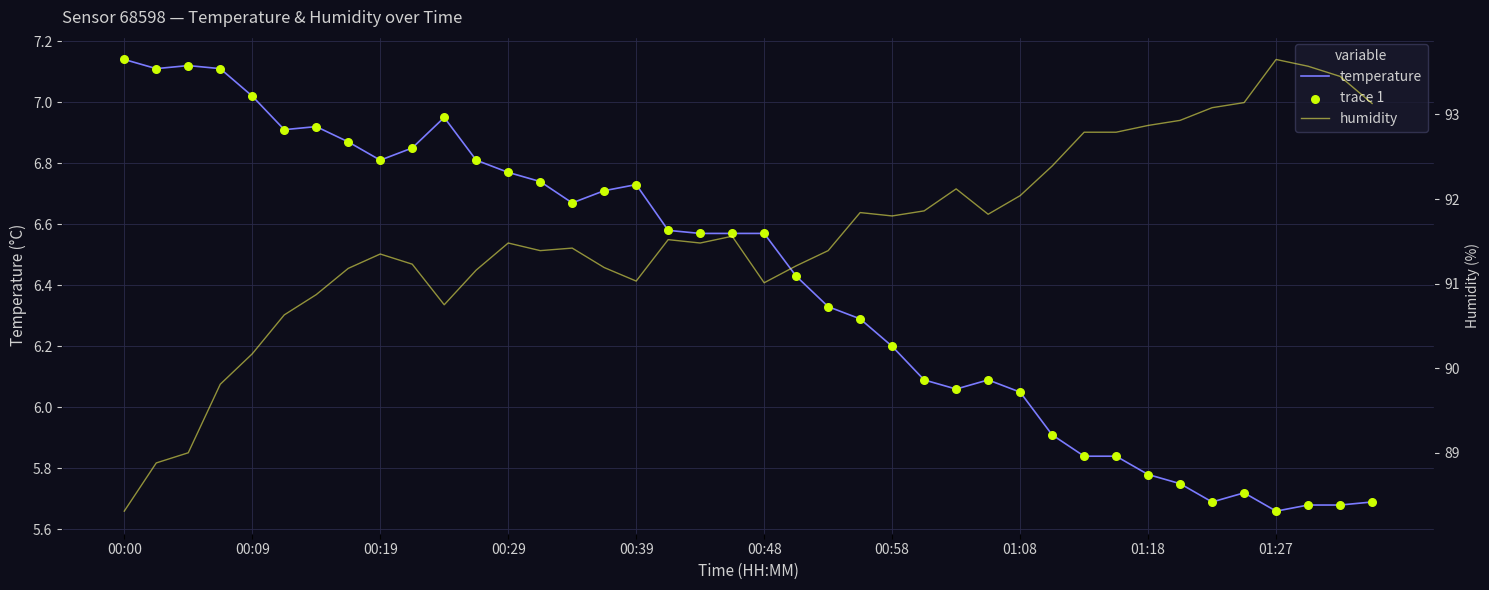

Which series contains the lowest Y value?

temperature